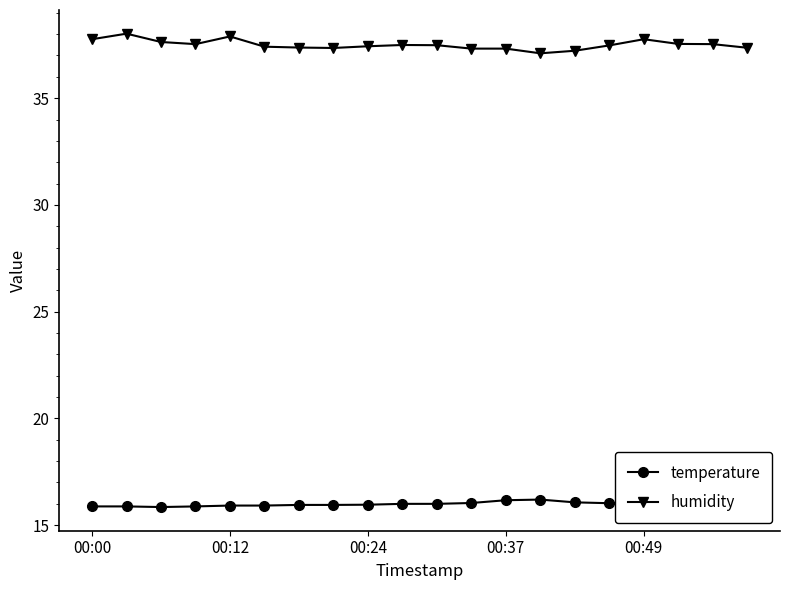

What is the greatest value displayed?

38.0